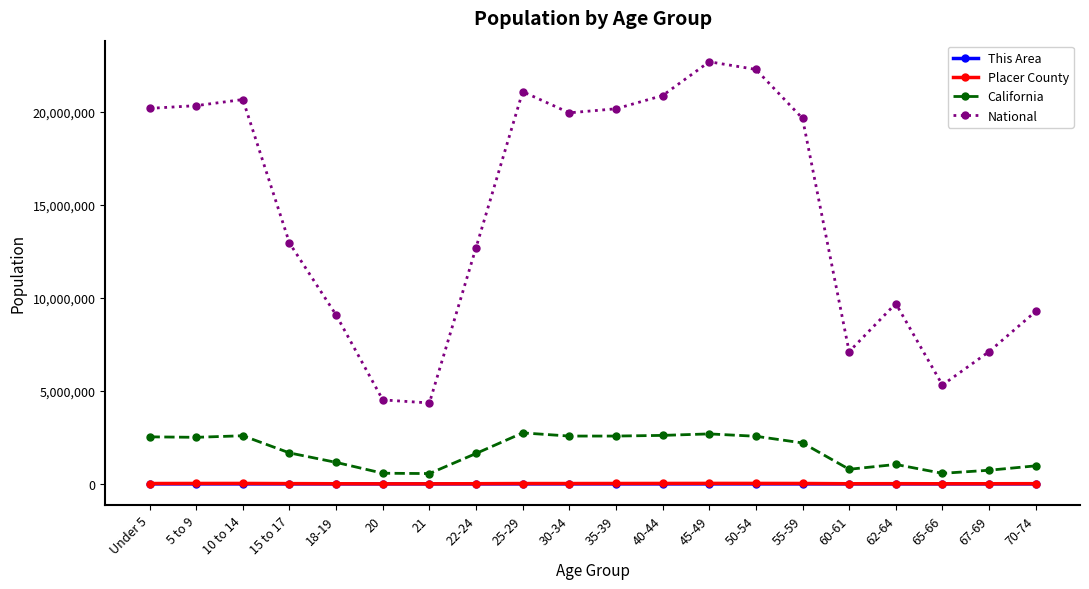

How many data points does each series have?

20